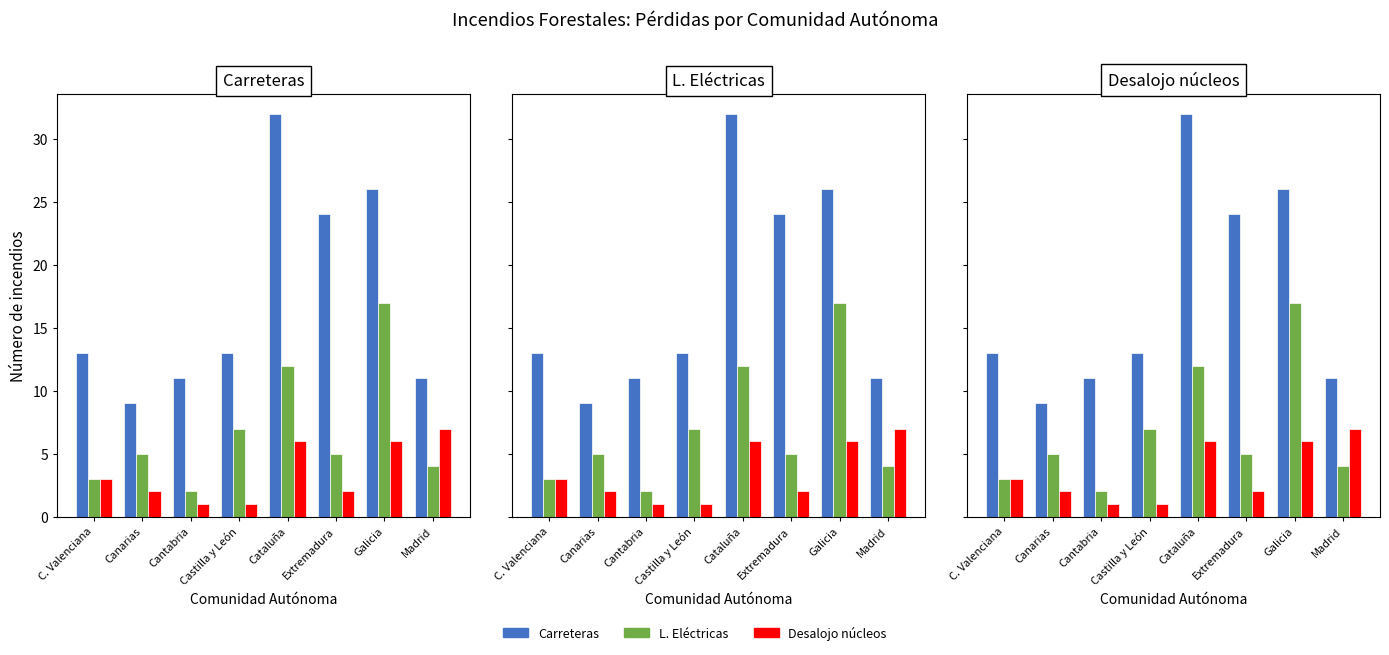

Which label corresponds to the largest value in the chart?

Cataluña